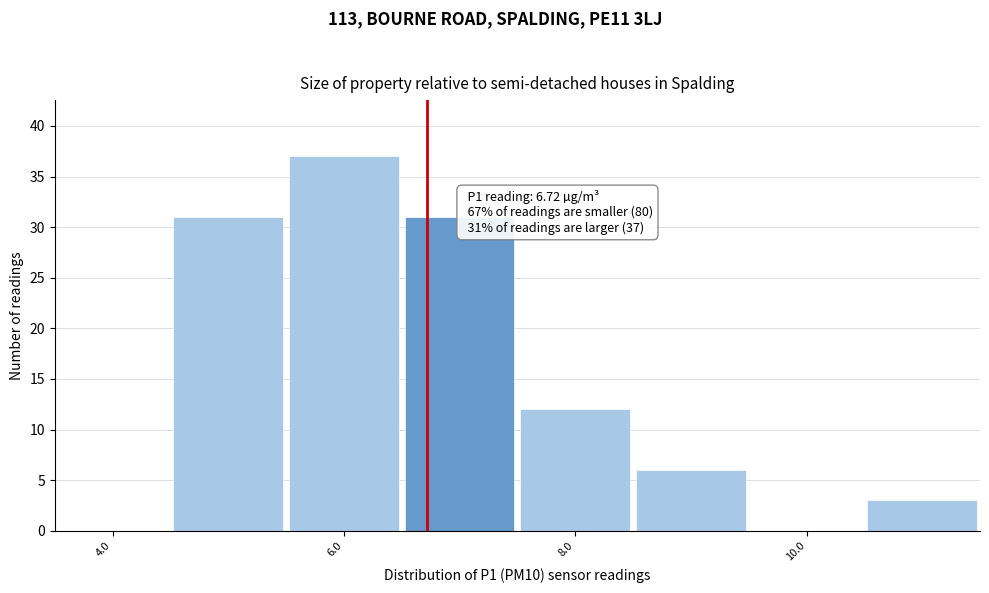

Which range on the x-axis has the tallest bar?

5.5 to 6.5